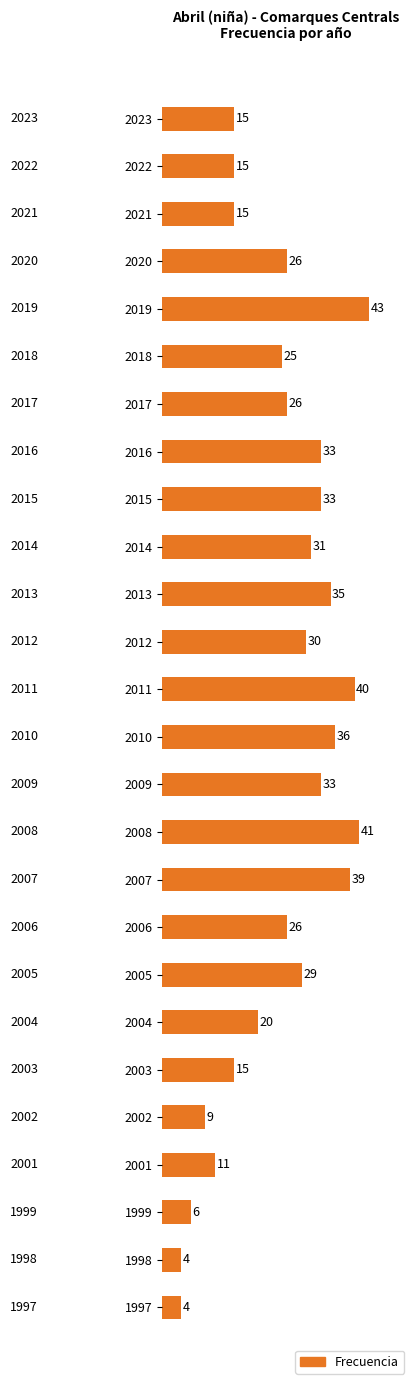

How many distinct data groups are displayed?

1